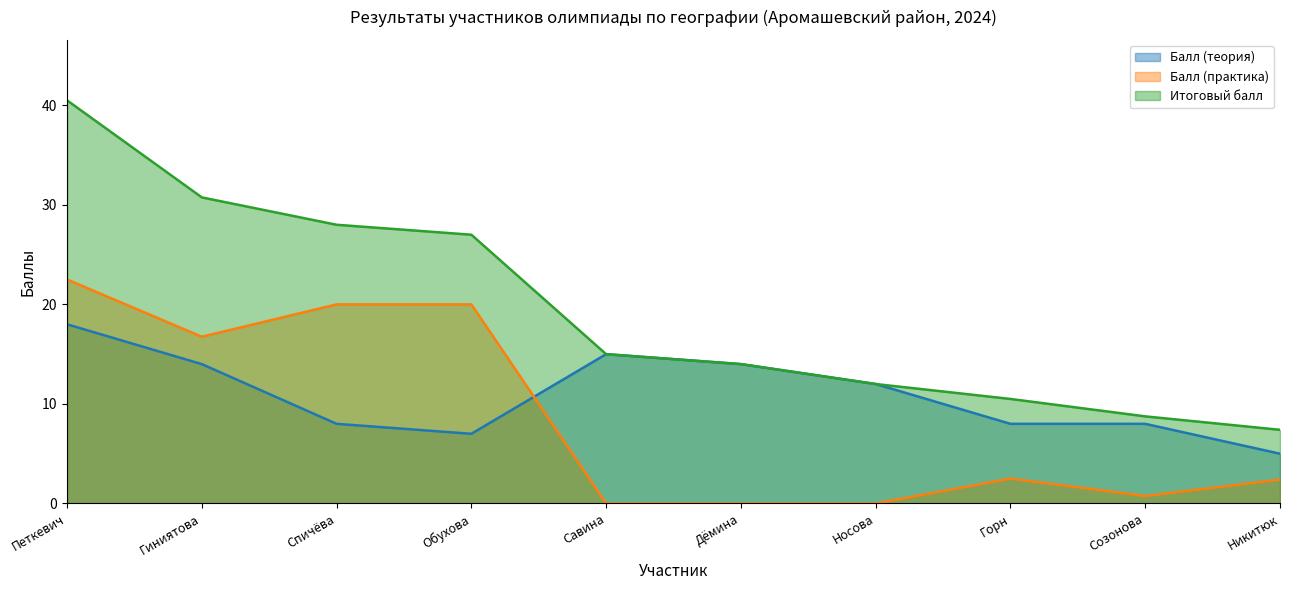

The Балл (теория) series shows 1.6 at Обухова. True or false?

False